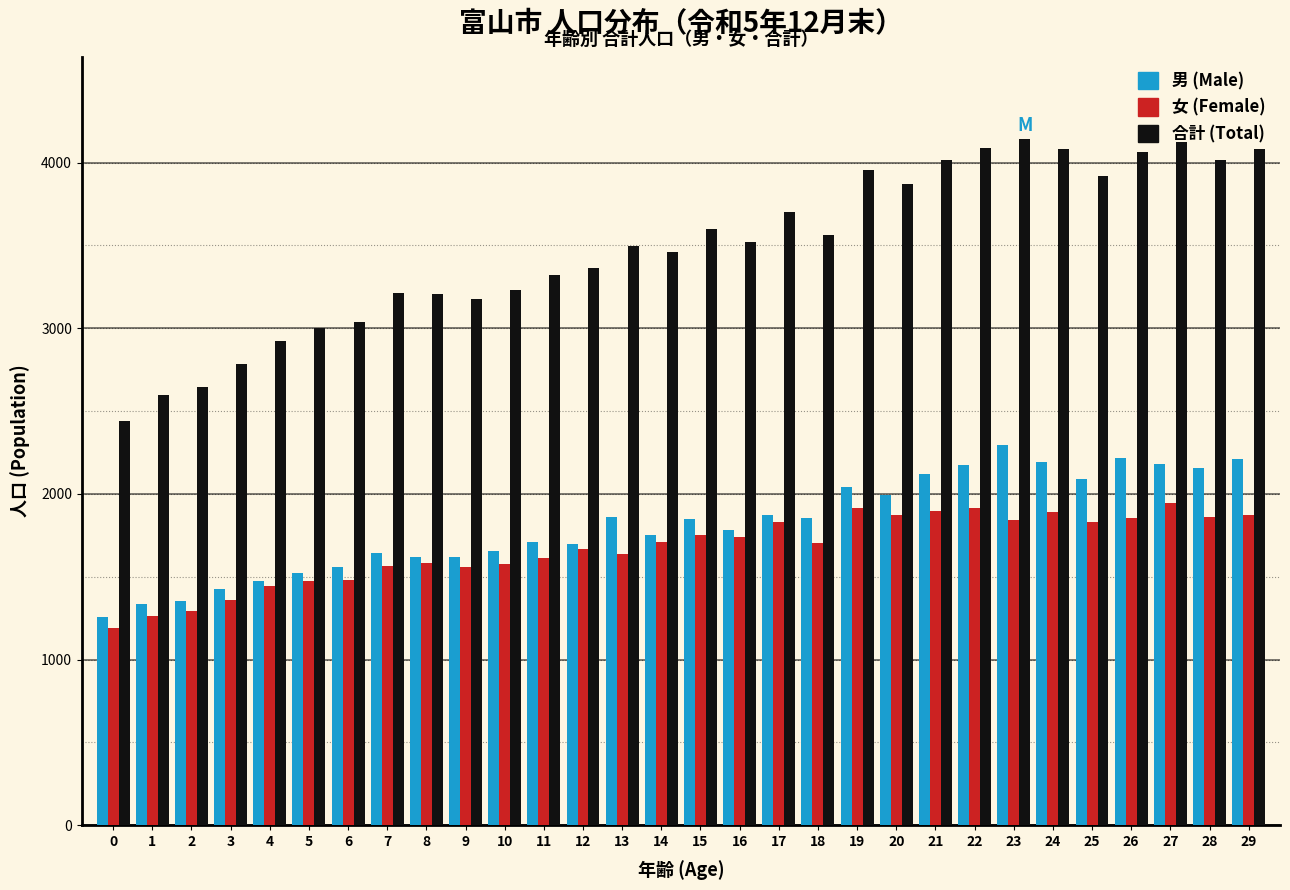

What is the spread (max minus min) of values at 13?

1859